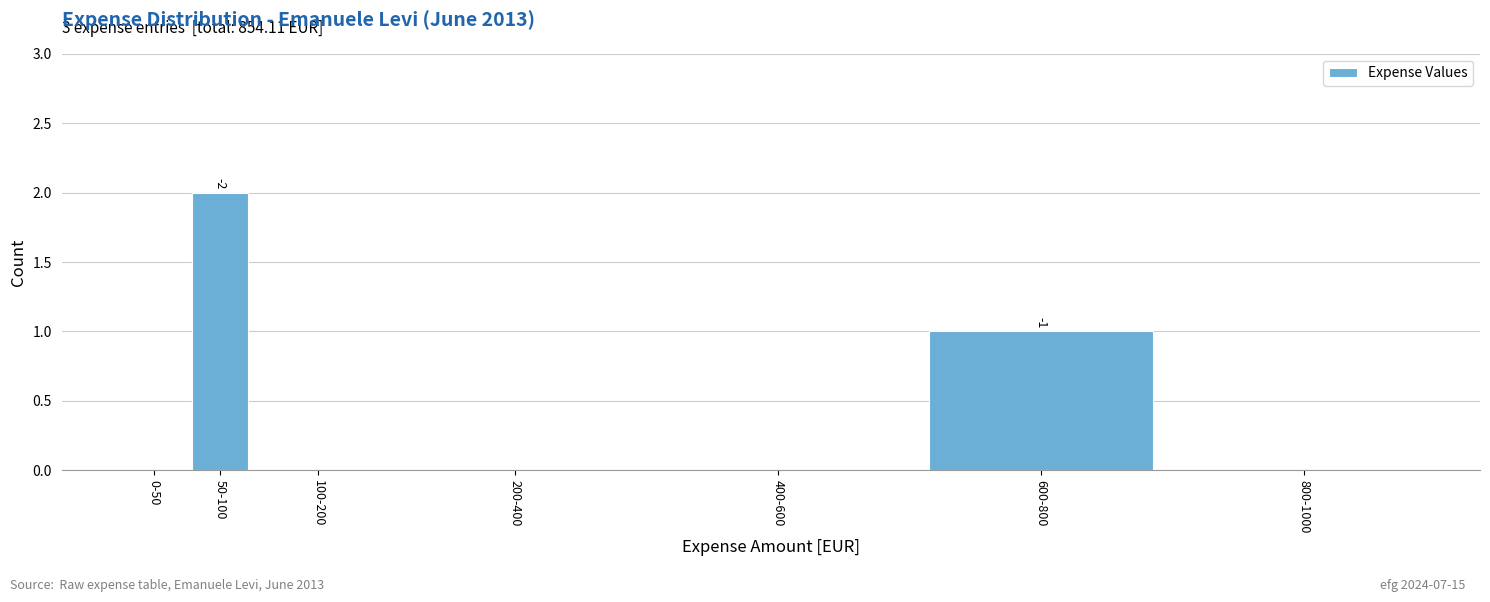

Reading left to right, extract all data points from this chart.

0-50=0	50-100=2	100-200=0	200-400=0	400-600=0	600-800=1	800-1000=0